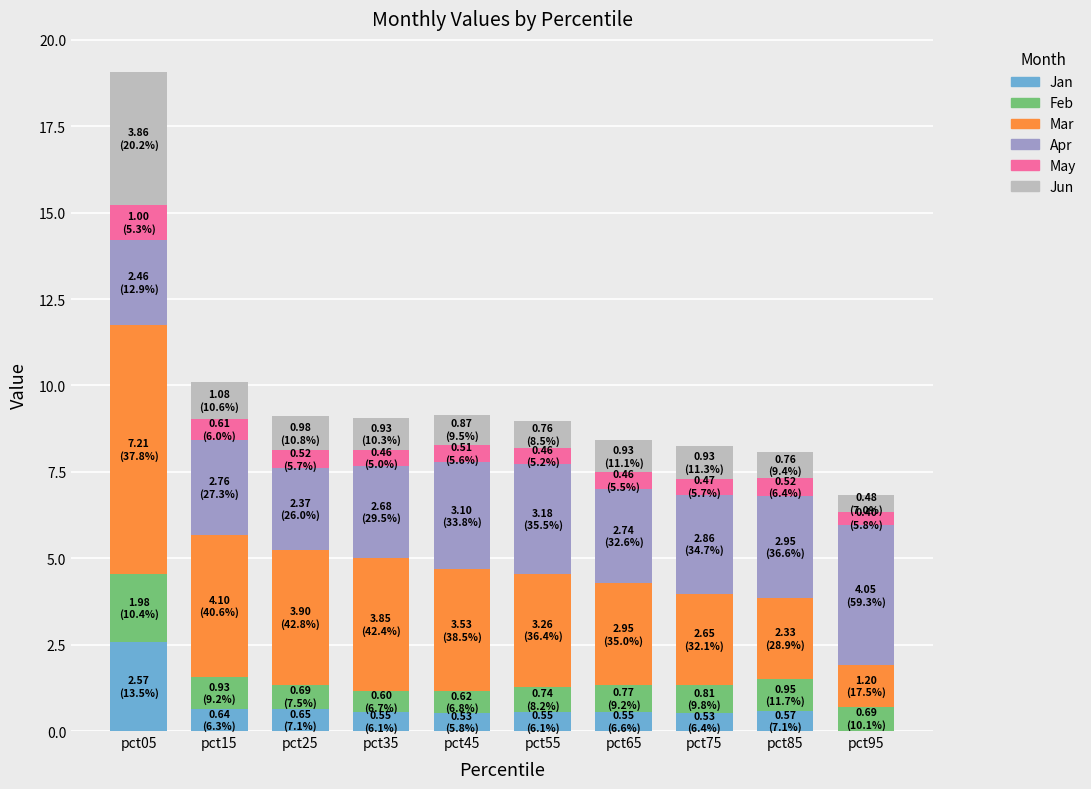

What is the maximum value for Jan?

2.6